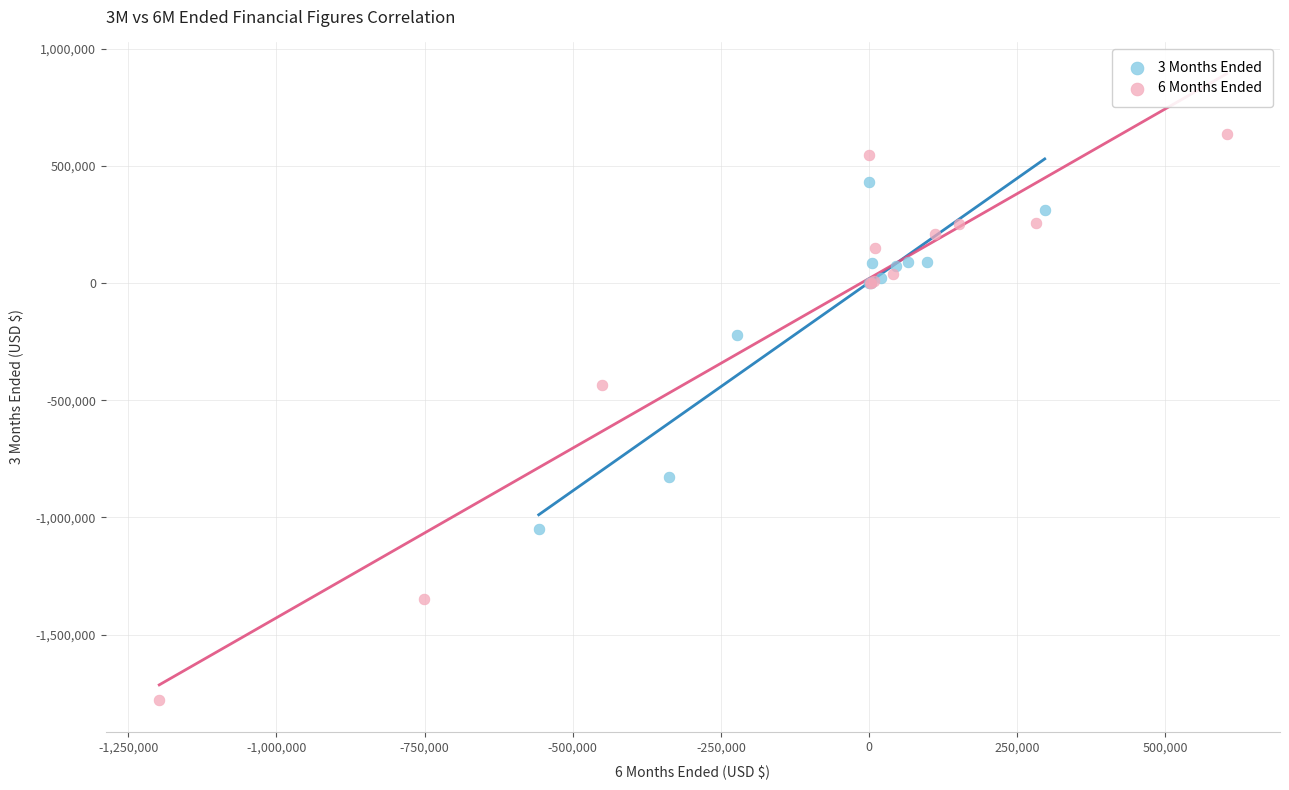

Which series has the largest Y range (max minus min)?

6 Months Ended